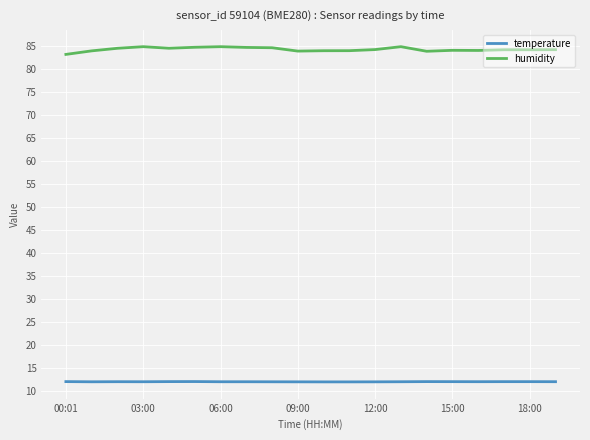

What is the maximum value for temperature?

12.0